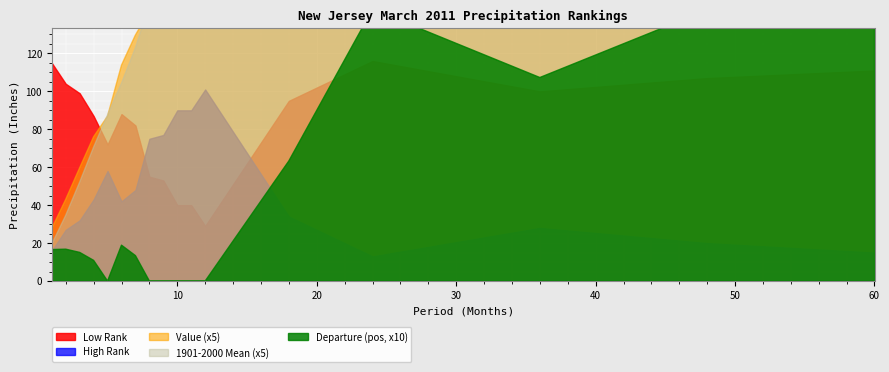

How many categories are shown in the chart?

17